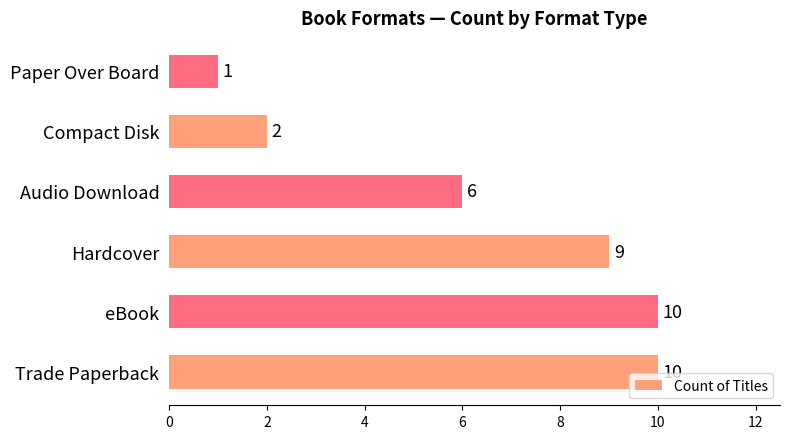

What is the average value?

6